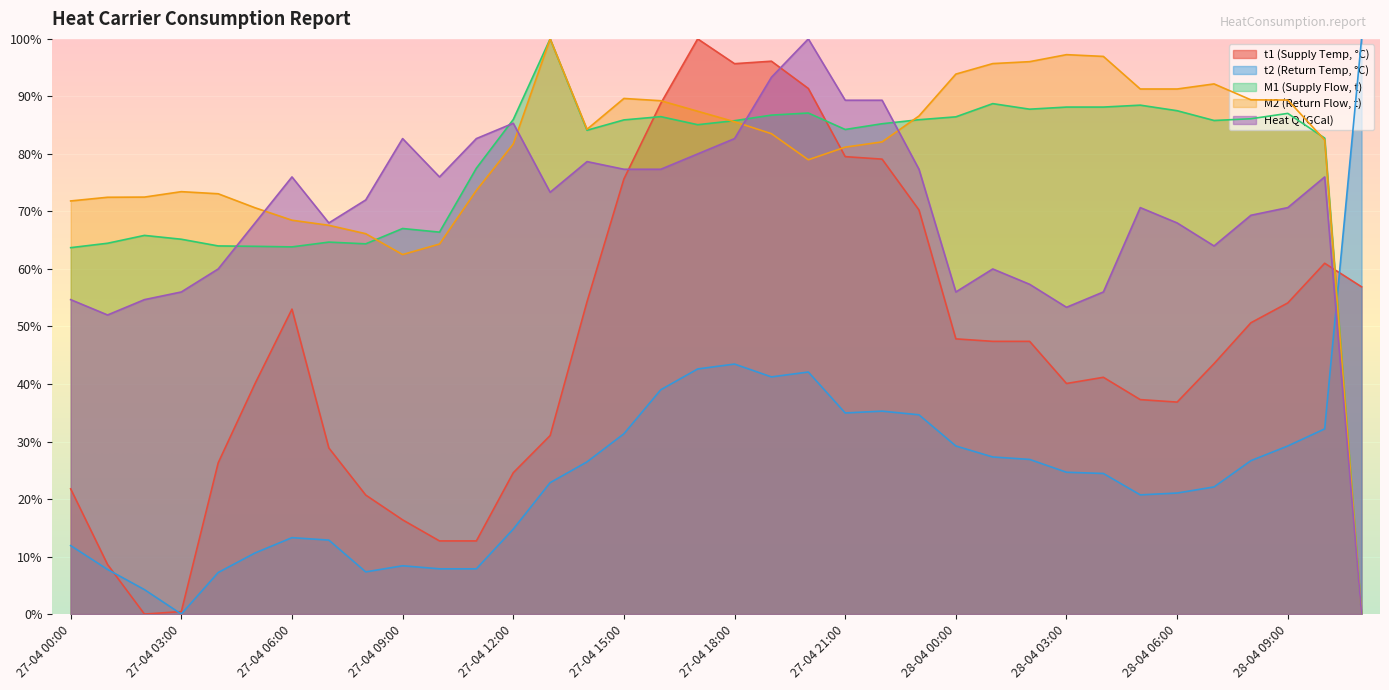

How many lines are shown in the chart?

5